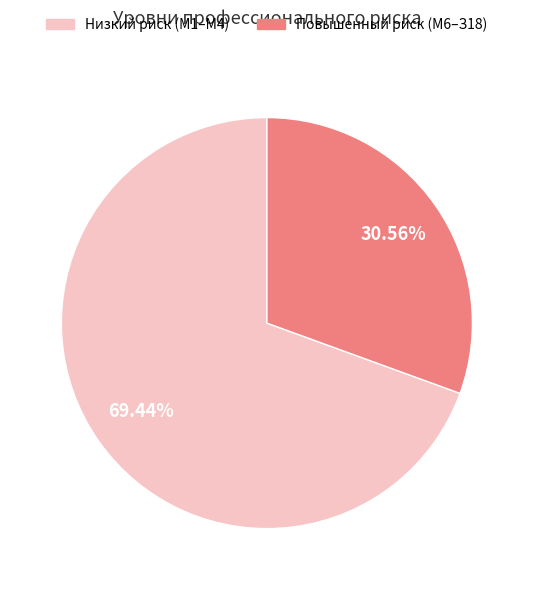

What is the majority slice?

Низкий риск (М1–М4)